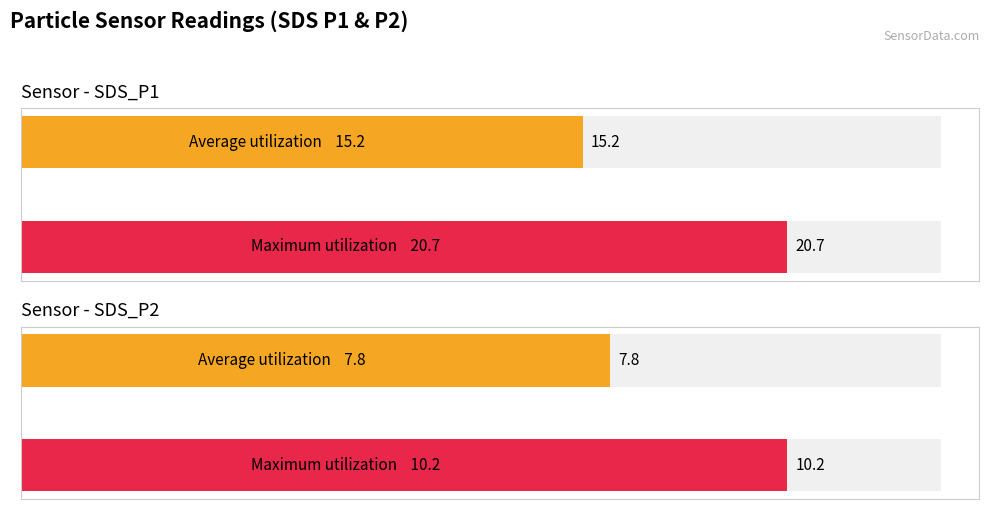

List the series in order of their peak value, lowest first.

SDS_P2, SDS_P1